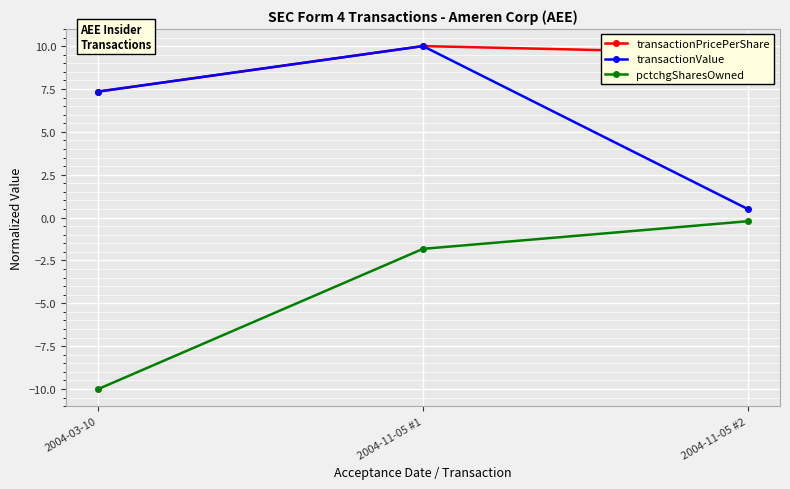

Is it true that pctchgSharesOwned equals -10.0 at 2004-03-10?

True